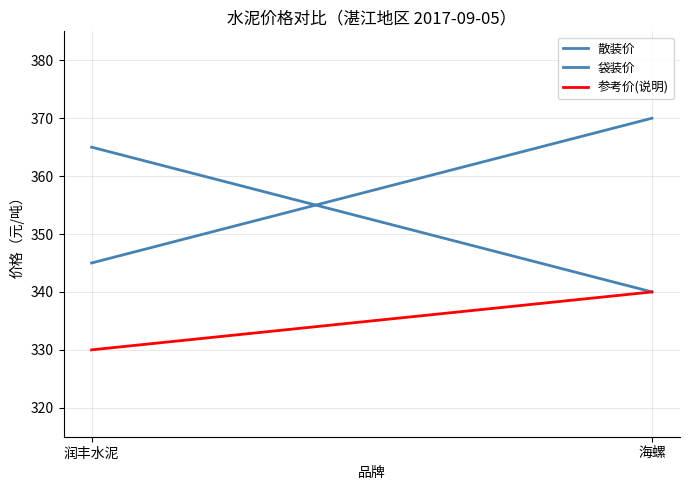

Rank the series by their maximum value, from lowest to highest.

参考价(说明), 袋装价, 散装价